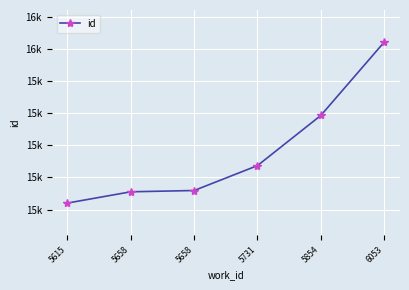

At which label is the value closest to 15541?

5854